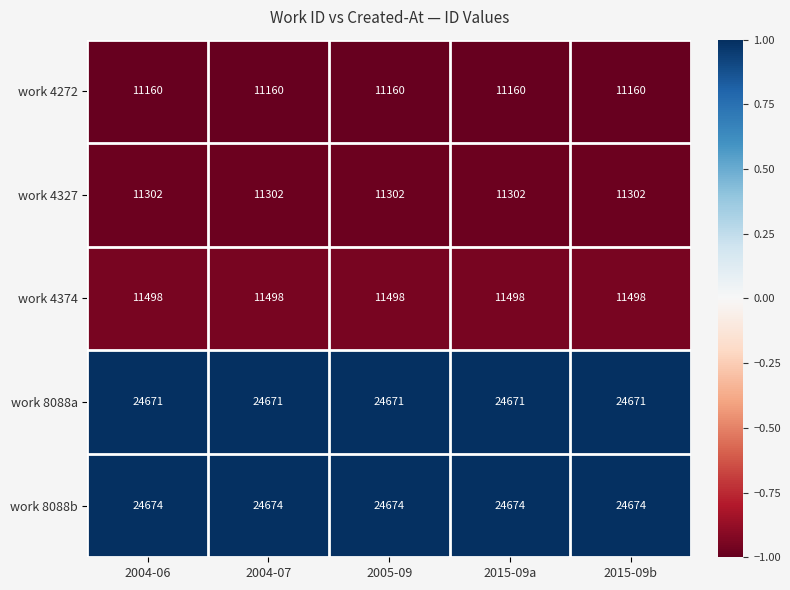

Which series has the largest total across all categories?

work 8088b